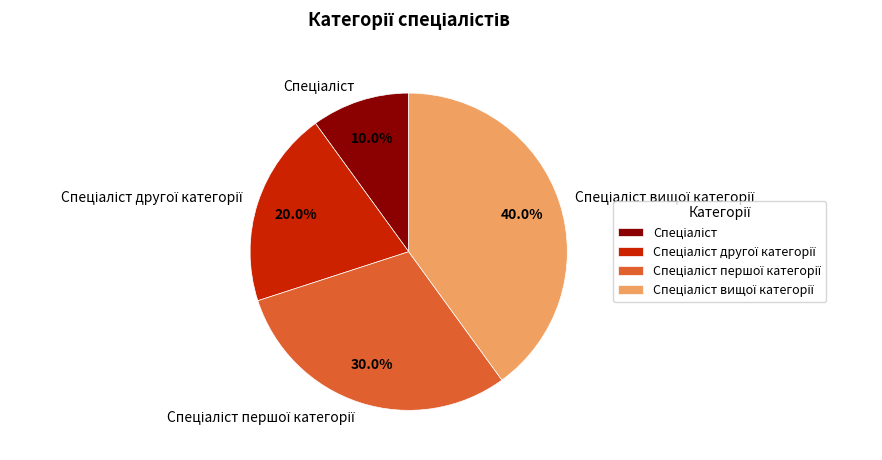

Does any single category account for the majority?

No